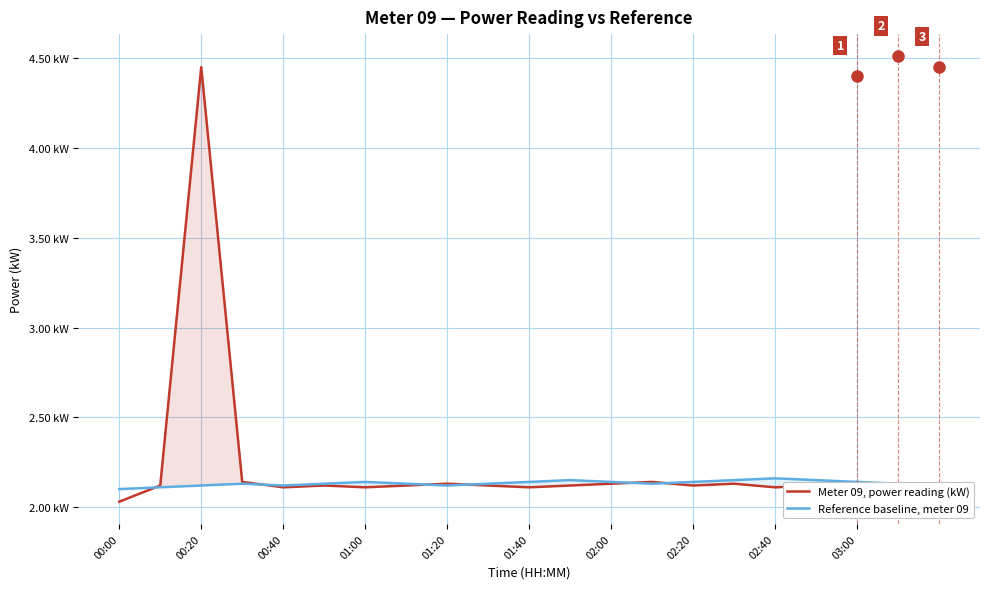

What is the minimum value for Reference baseline, meter 09?

2.1